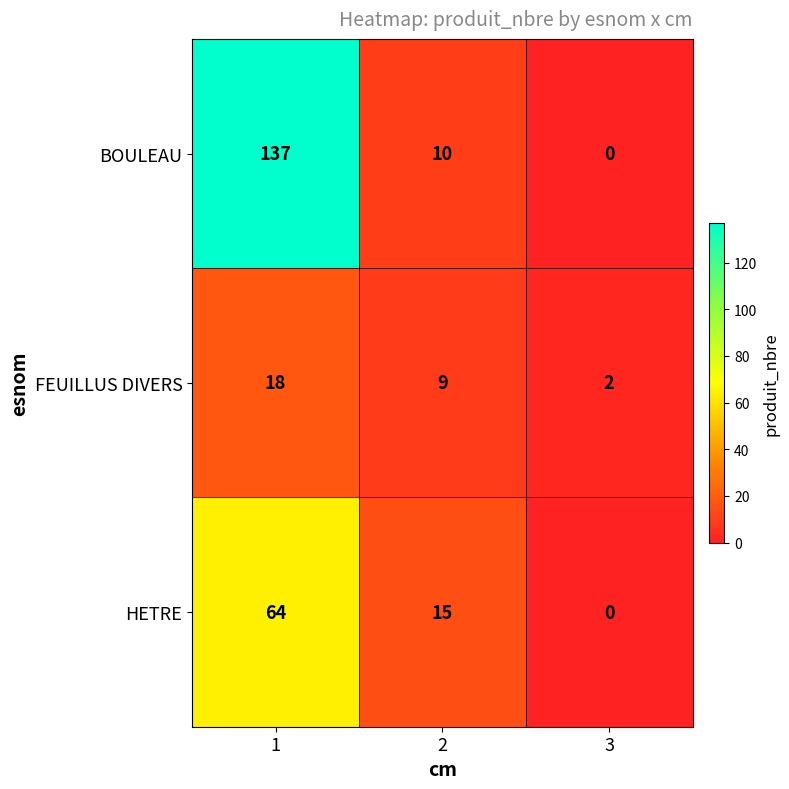

What value does the FEUILLUS DIVERS series have at 2, to the nearest 10?

10